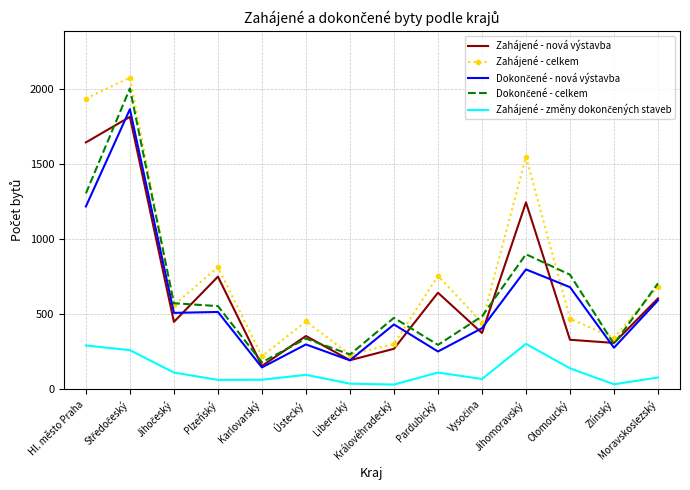

In Zahájené - celkem, how many points are lower than both neighbors (excluding endpoints)?

5